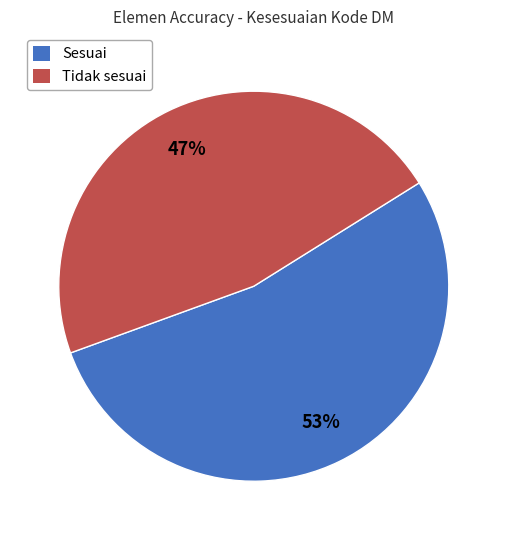

Which has a higher value, Tidak sesuai or Sesuai?

Sesuai